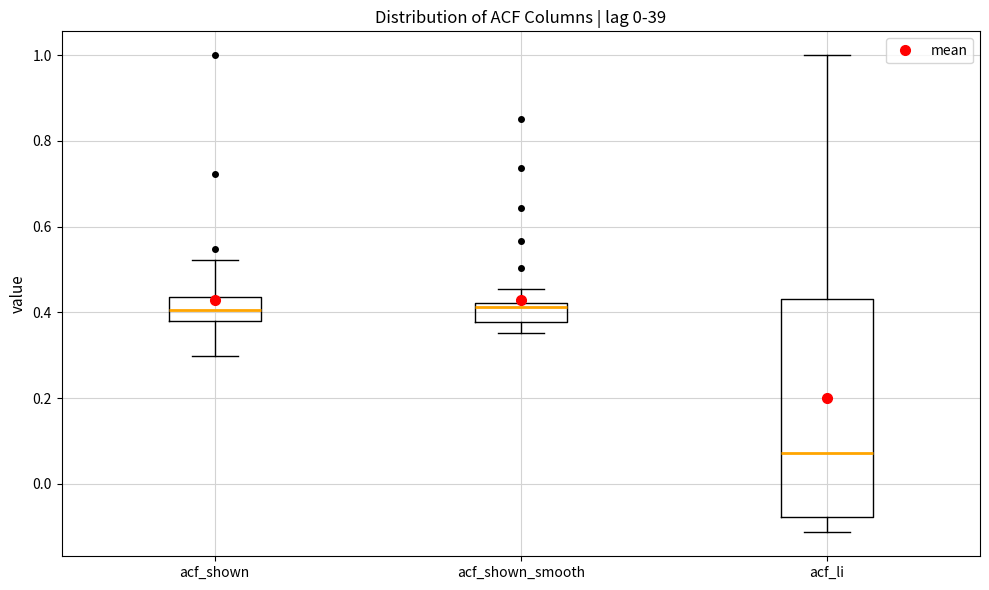

Reading left to right, transcribe this box plot: for each box, give where its median line is, the range the box spans, and where its two whiskers end, as read against the y-axis. The values are not printed on the chart, so give them approximately, as read against the axis.

acf_shown: median 0.40, box 0.38 to 0.44, whiskers 0.30 to 0.52
acf_shown_smooth: median 0.42 (just below the box's upper edge), box 0.38 to 0.42, whiskers 0.36 to 0.46
acf_li: median 0.08, box -0.08 to 0.44, whiskers -0.12 to 1.00